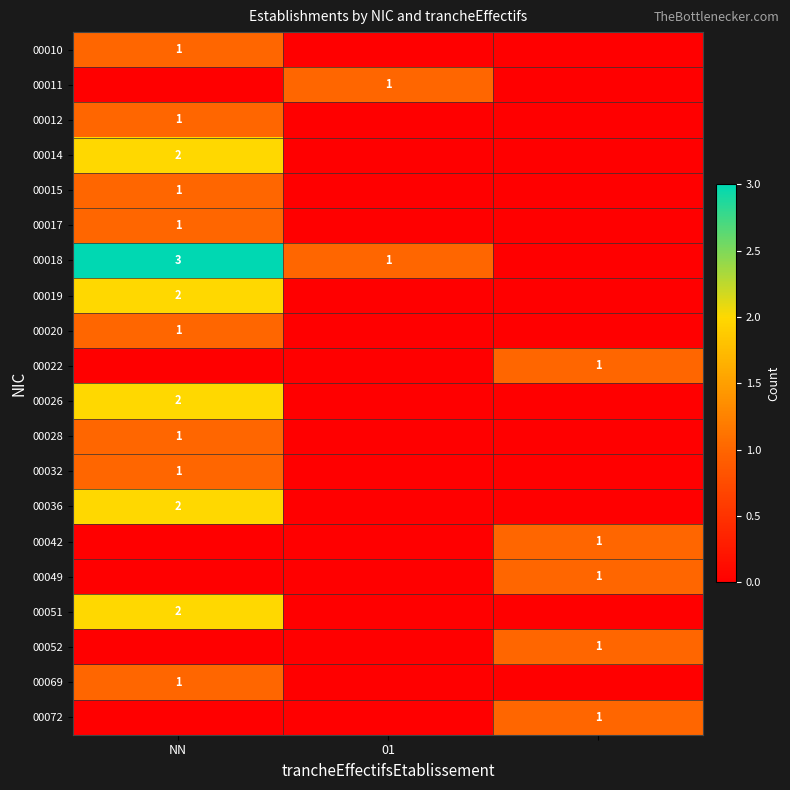

What is the sum of all 00012 values?

1